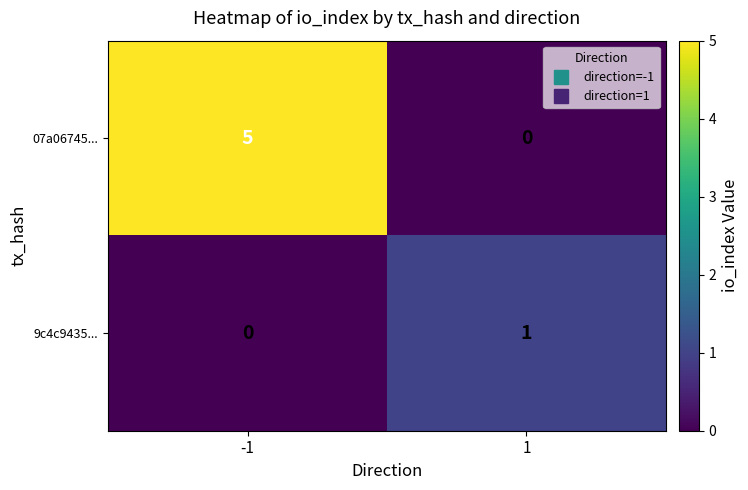

What is the spread (max minus min) of values at 1?

1